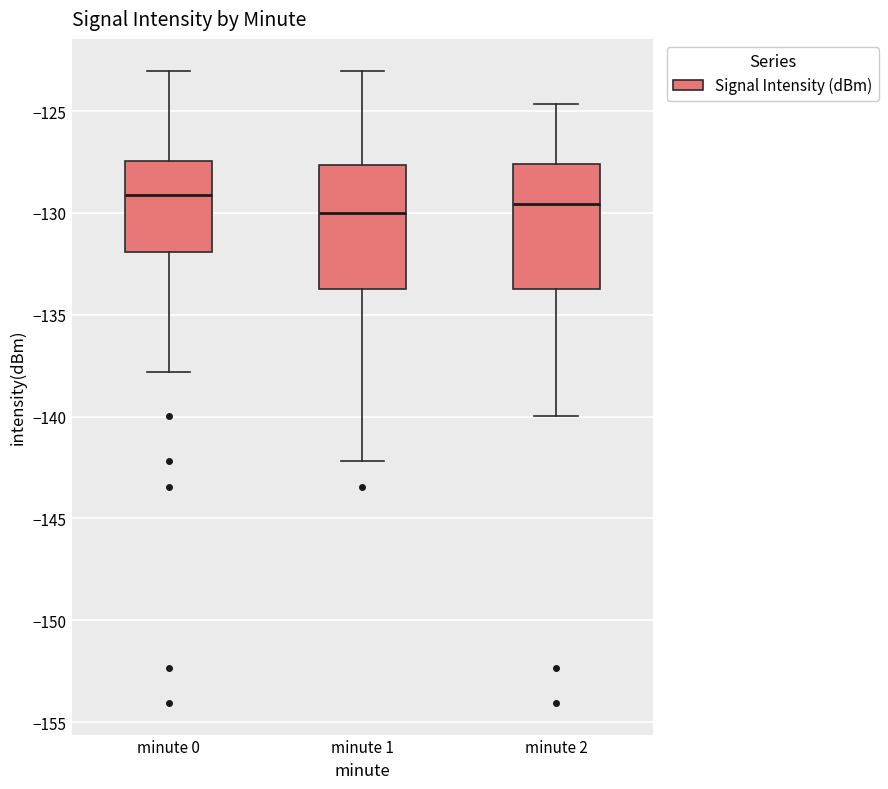

Reading left to right, transcribe this box plot: for each box, give where its median line is, the range the box spans, and where its two whiskers end, as read against the y-axis. The values are not printed on the chart, so give them approximately, as read against the axis.

minute 0: median -129.0, box -132.0 to -127.5, whiskers -138.0 to -123.0
minute 1: median -130.0, box -133.5 to -127.5, whiskers -142.0 to -123.0
minute 2: median -129.5, box -133.5 to -127.5, whiskers -140.0 to -124.5